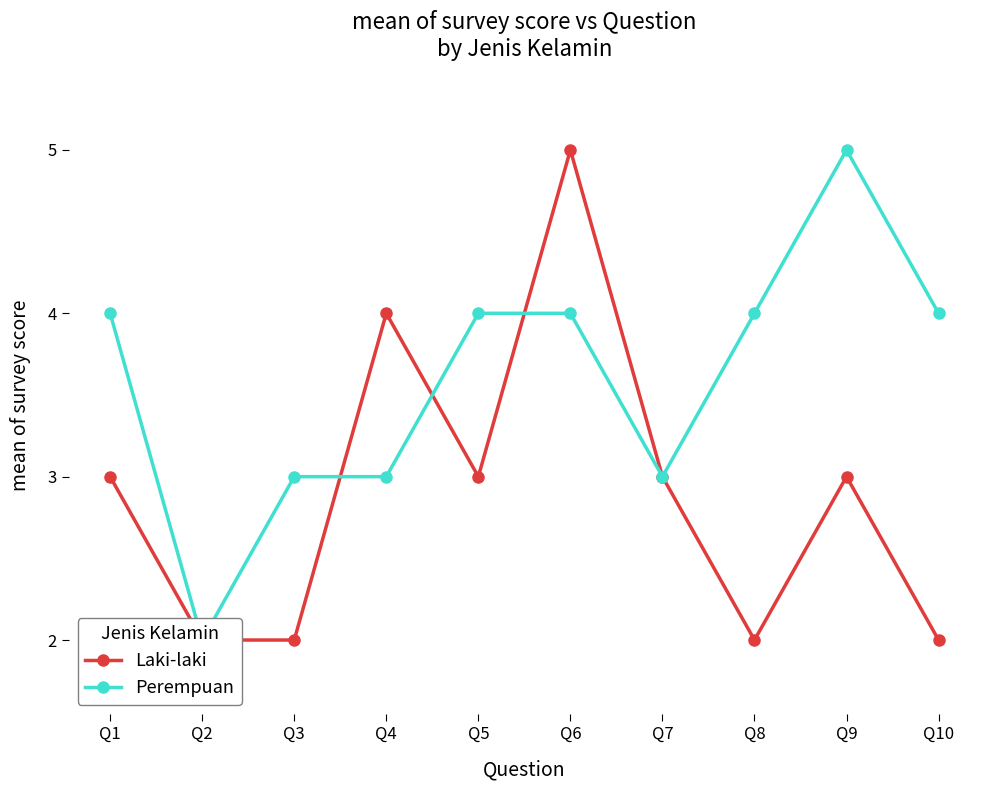

What is the total value across all series at Q1?

7